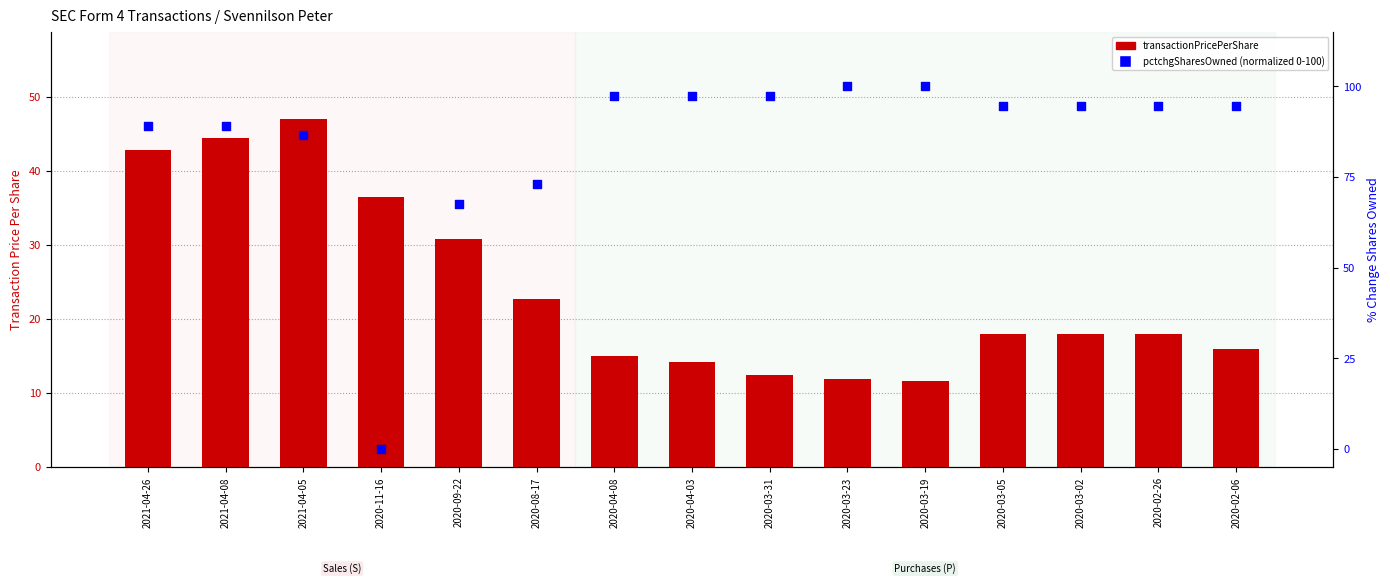

At which category is the sum across all series the highest?

2021-04-08